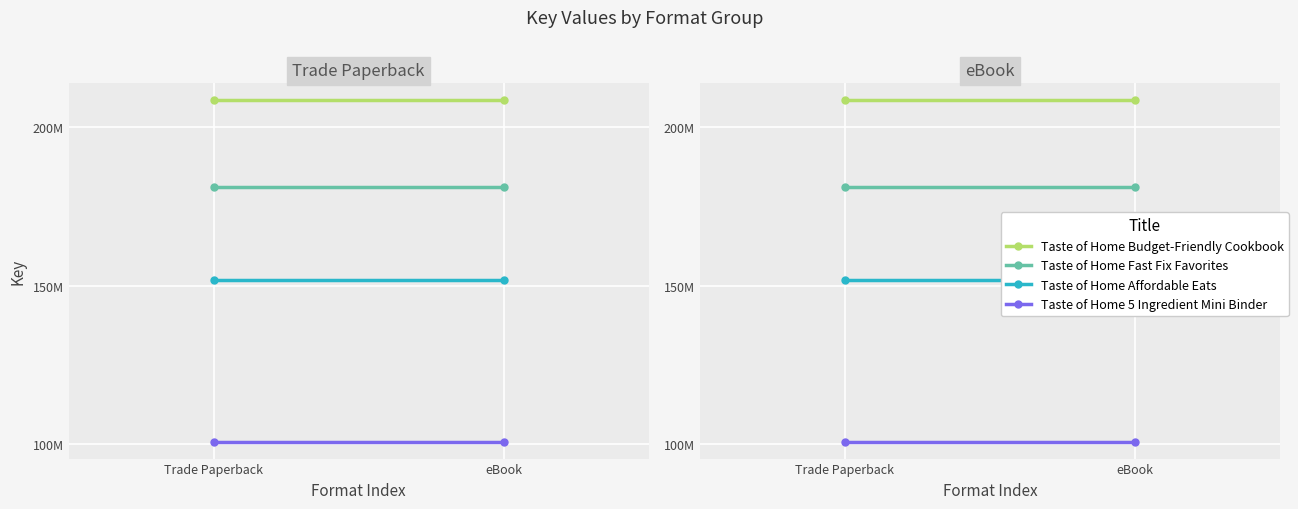

What is the label of the 1st point from the left?

Trade Paperback